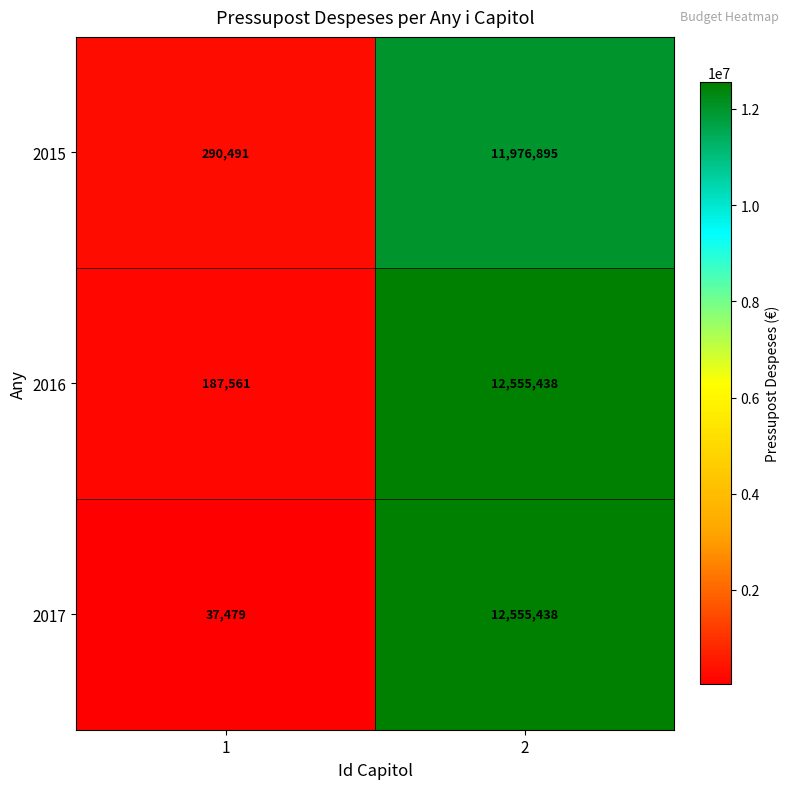

What is the minimum value shown in the chart?

37479